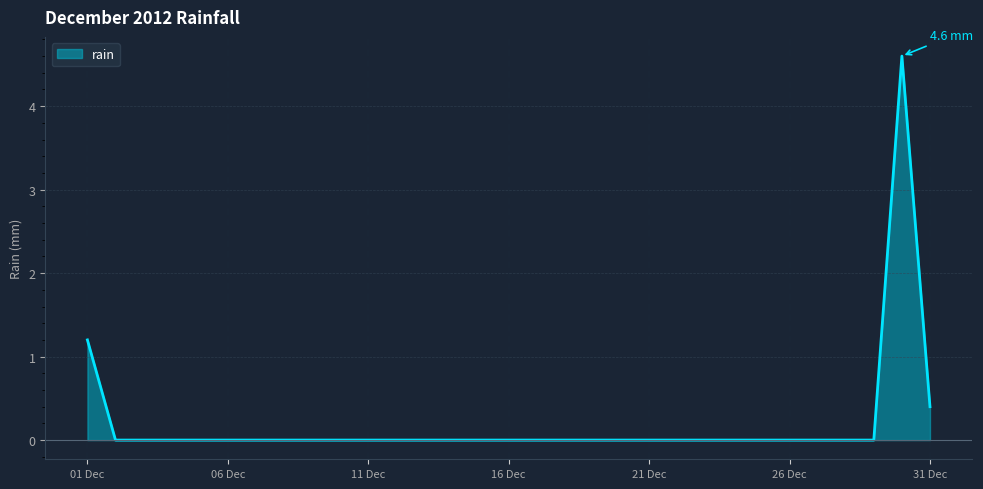

Count the number of categories in the chart.

31